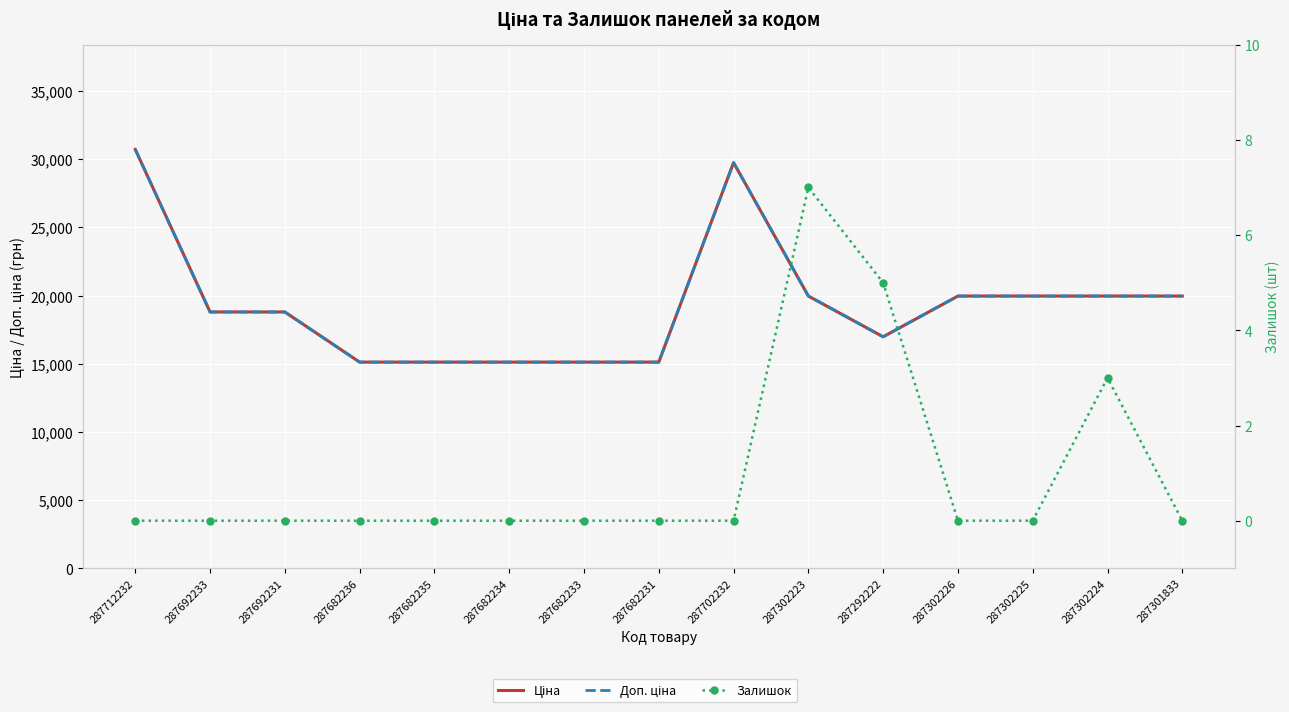

In Ціна, how many points are lower than both neighbors (excluding endpoints)?

1